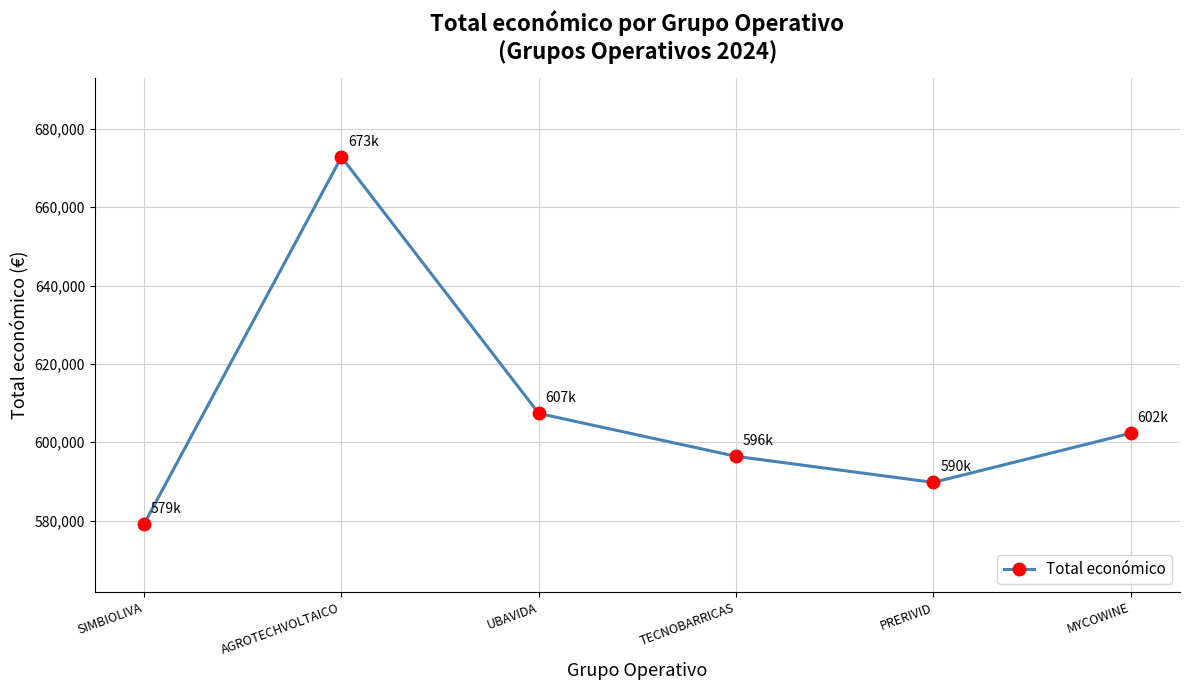

Reading right to left, list all the values displayed in this chart.

MYCOWINE=602295.4	PRERIVID=589731.0	TECNOBARRICAS=596384.0	UBAVIDA=607342.0	AGROTECHVOLTAICO=672807.0	SIMBIOLIVA=579152.0